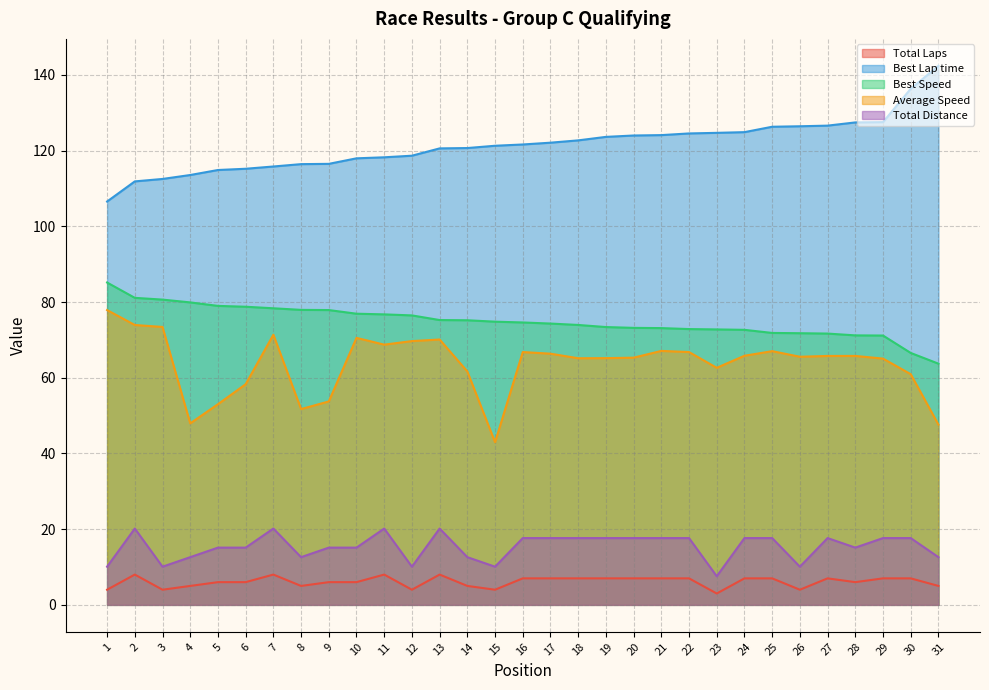

True or false: Total Laps and Total Distance intersect in this chart.

False